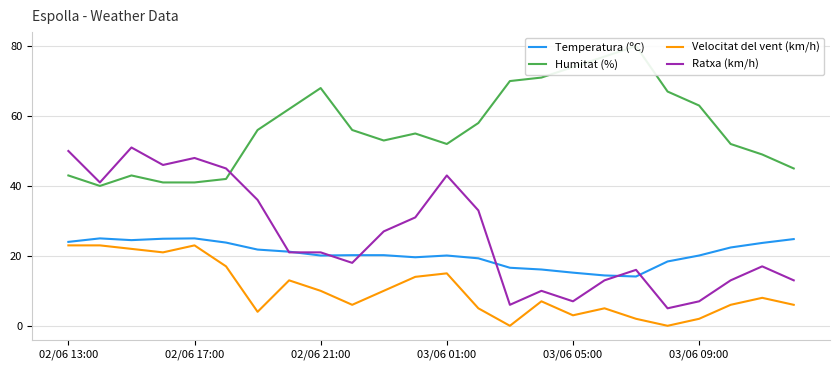

Is it true that Temperatura (ºC) equals 20.1 at 03/06 01:00?

True